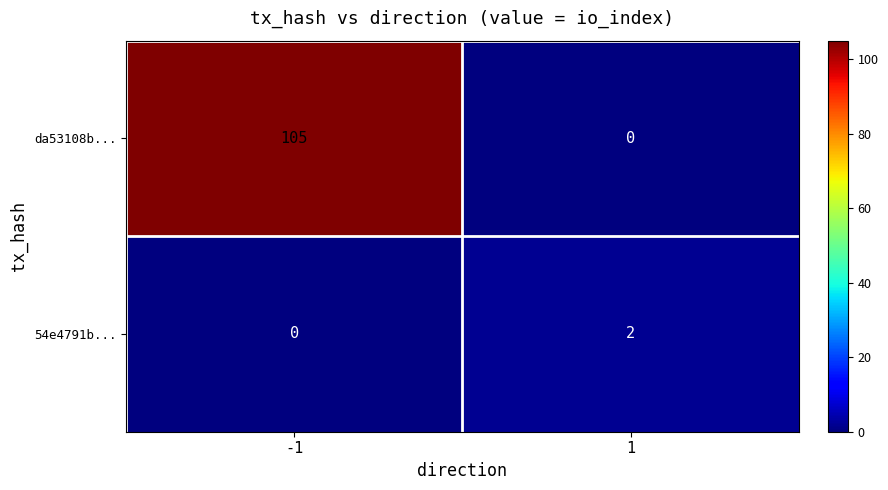

What is the greatest value displayed?

105